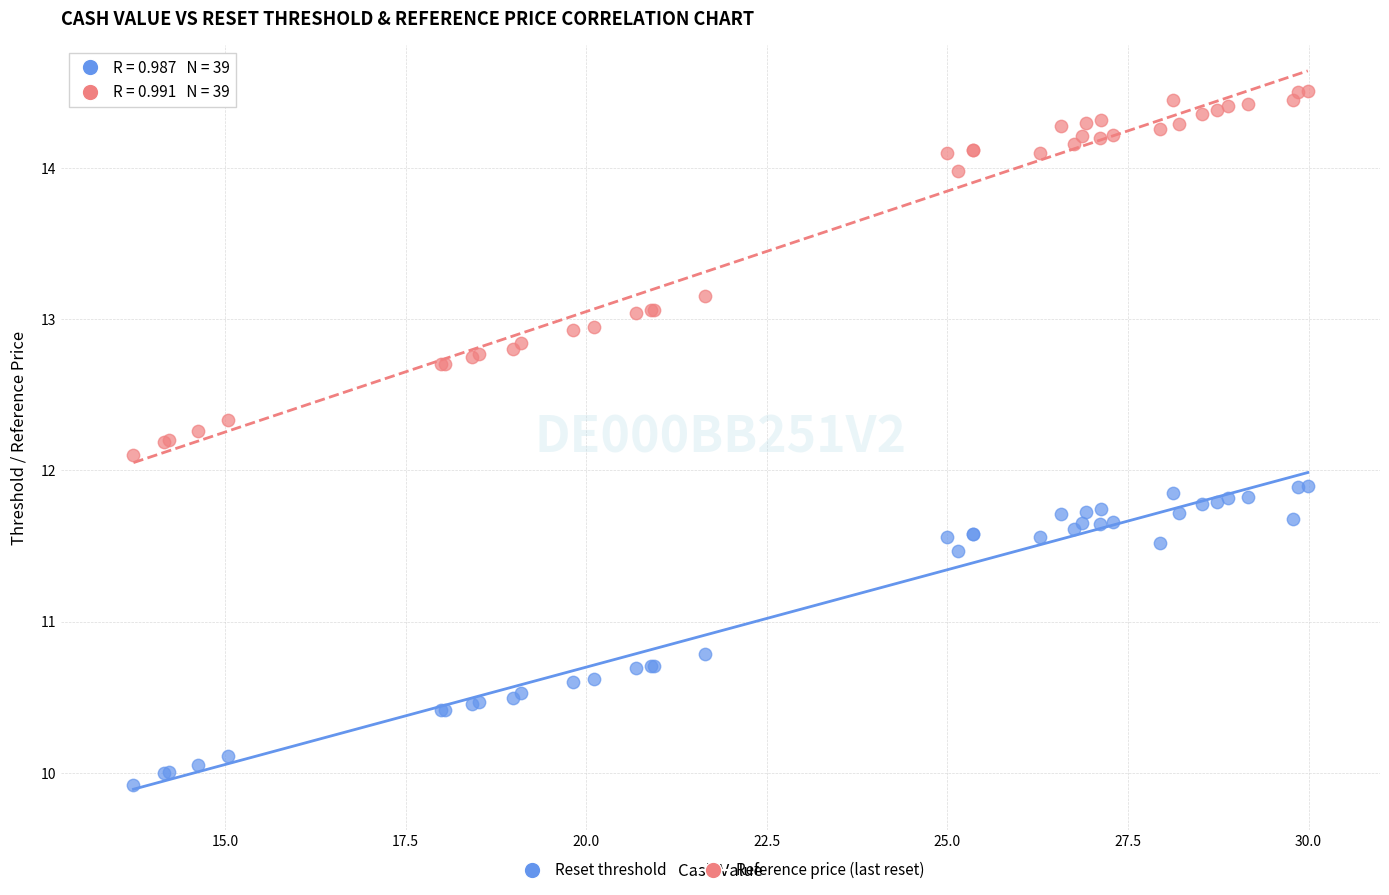

What are all the series names shown in the legend?

Reset threshold, Reference price (last reset)